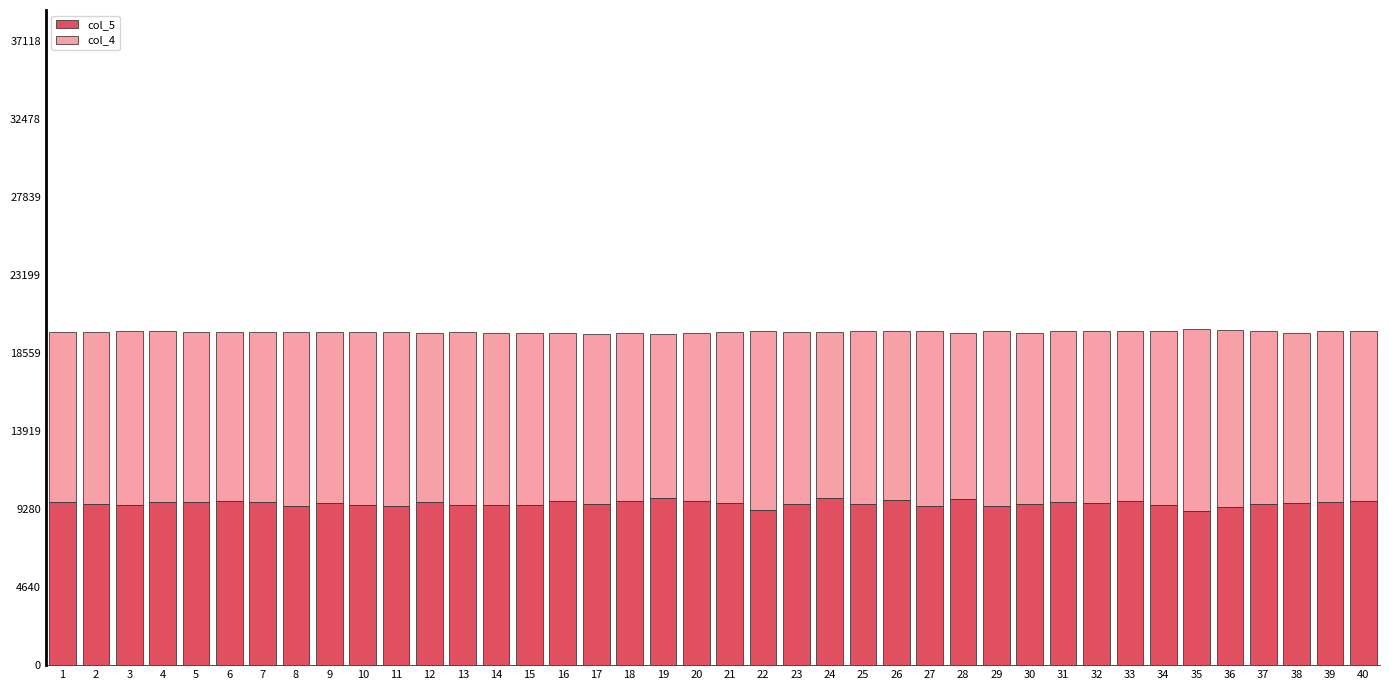

What is the total value across all series at 23?

19828